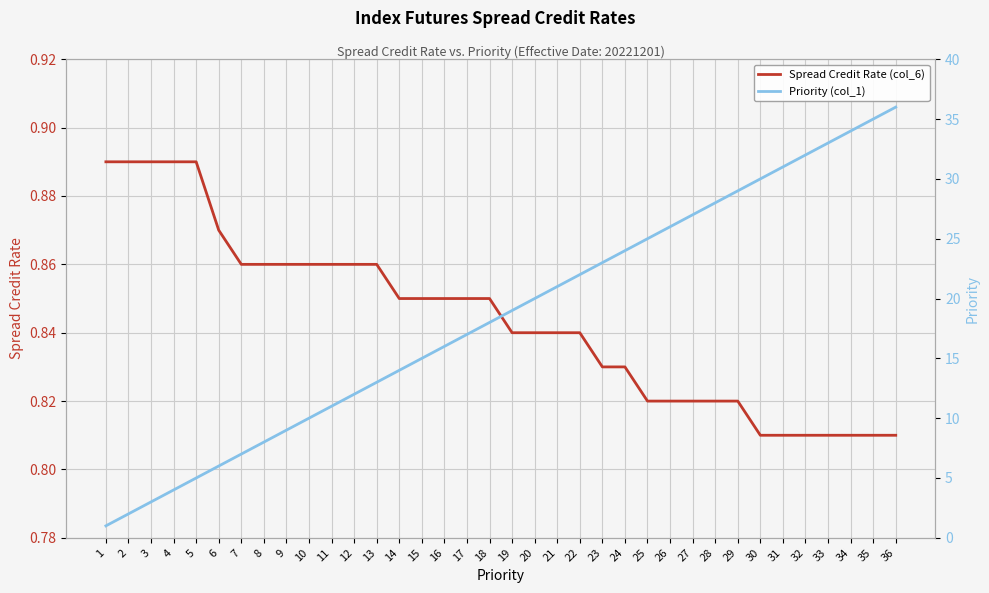

Which series has the largest range (max minus min)?

Priority (col_1)